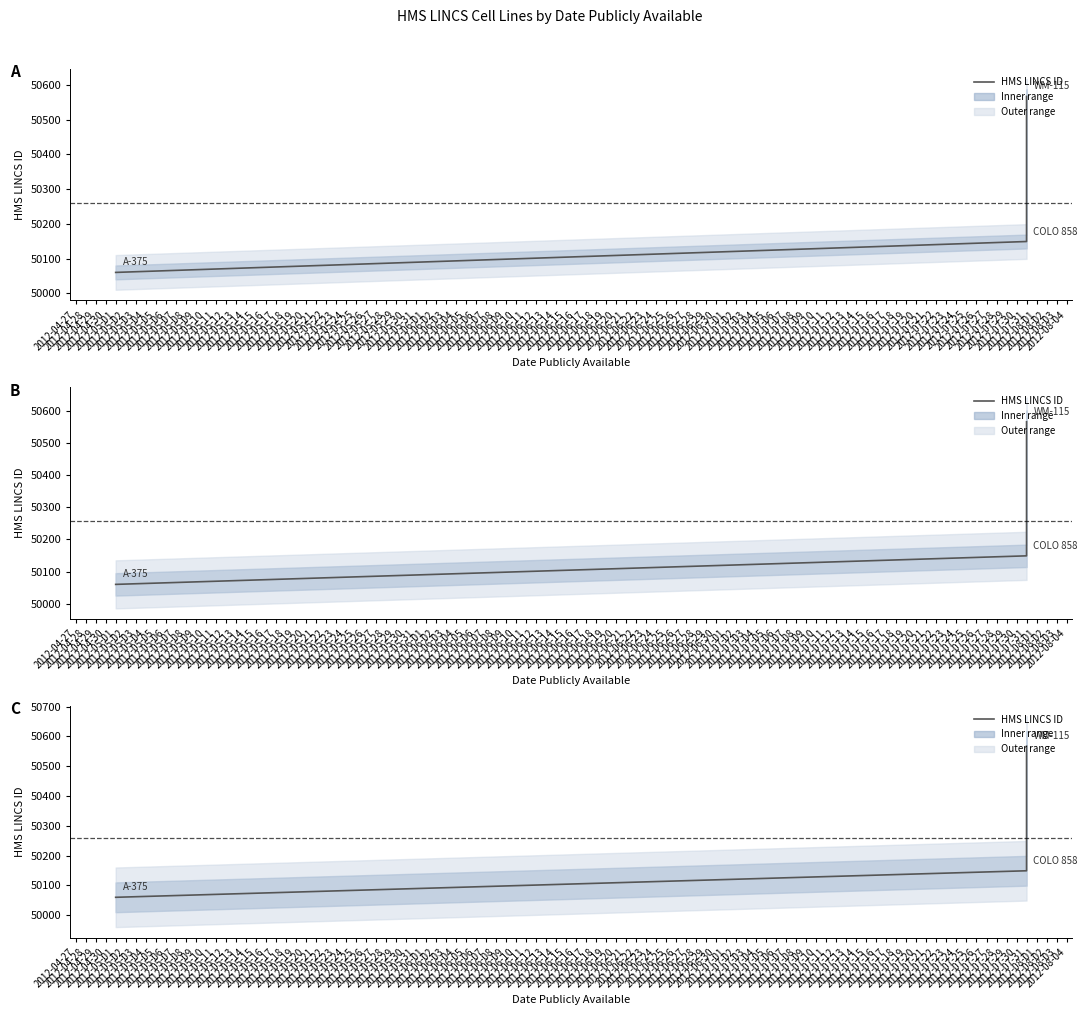

What is the value of the 1st point from the left?

50060